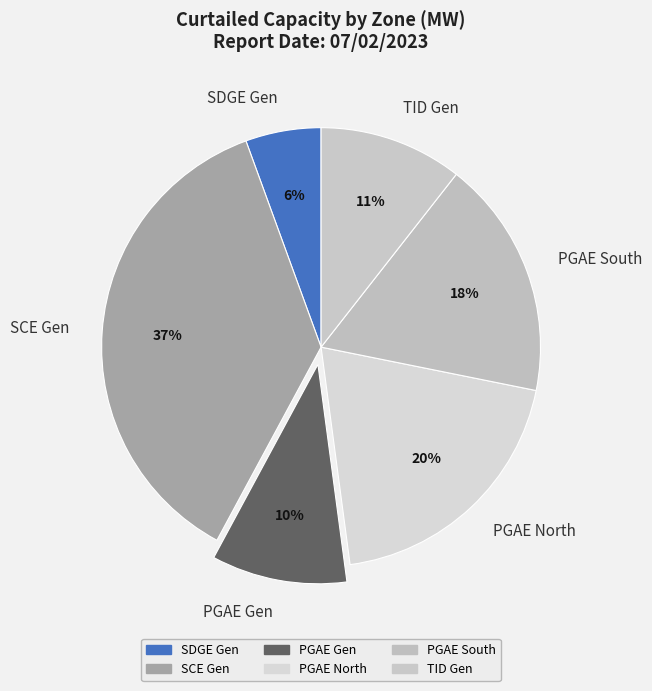

What percentage is the TID Gen slice, to the nearest percent?

11%